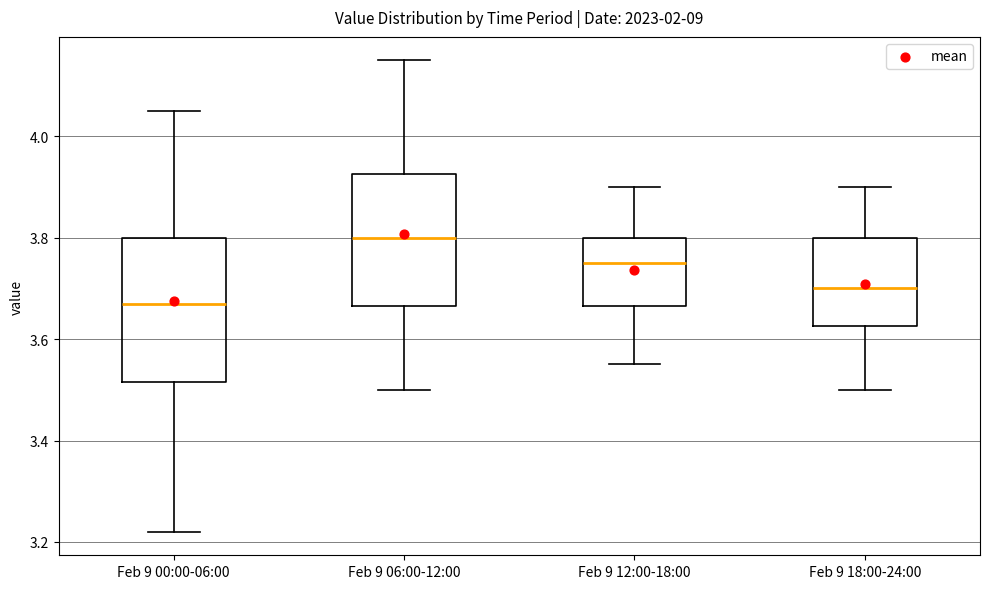

Which box has the highest median line?

Feb 9 06:00-12:00